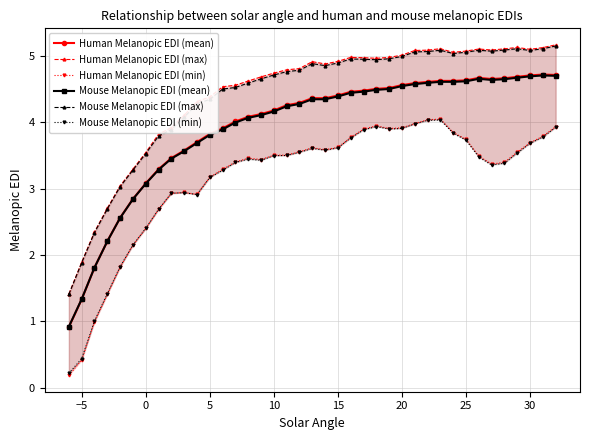

True or false: Mouse Melanopic EDI (mean) has more than 2 points higher than both neighbors.

True